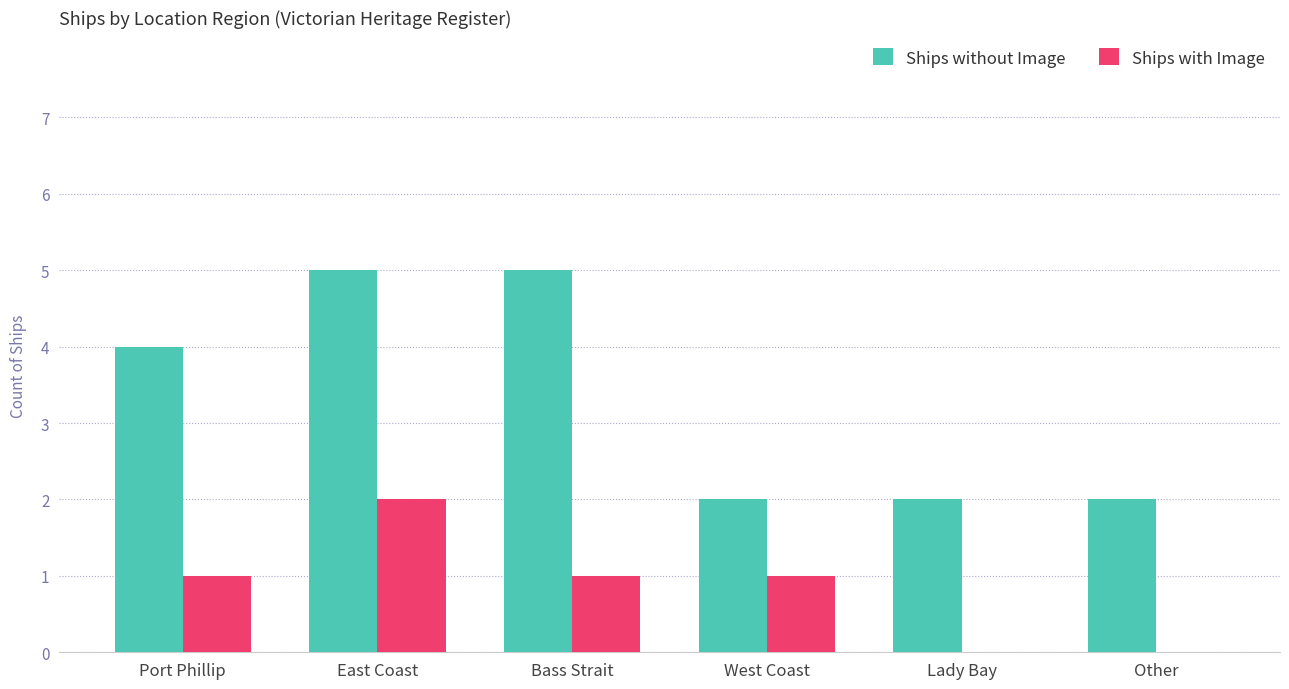

Which series changed the most between Bass Strait and Other?

Ships without Image